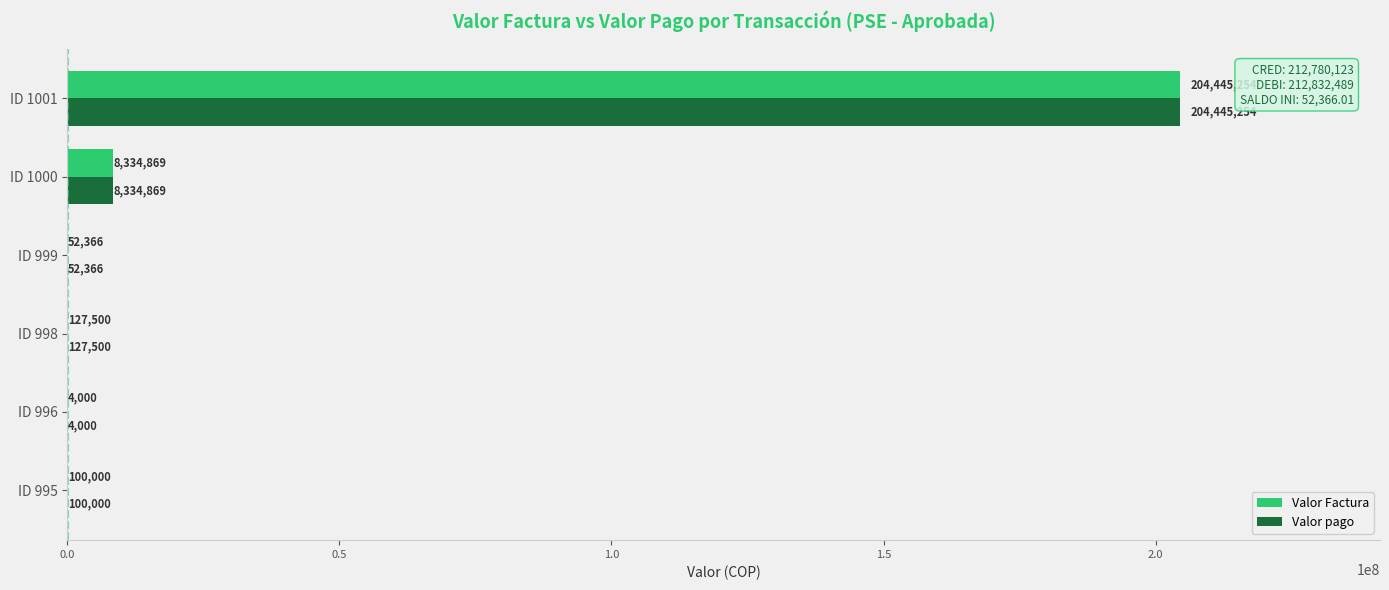

What is the greatest value displayed?

204445254.0